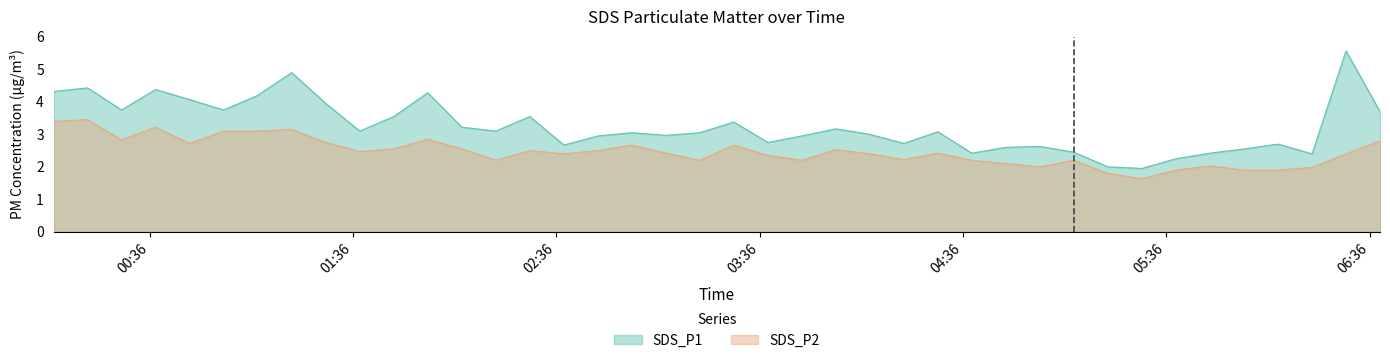

Which series has the largest total across all categories?

SDS_P1